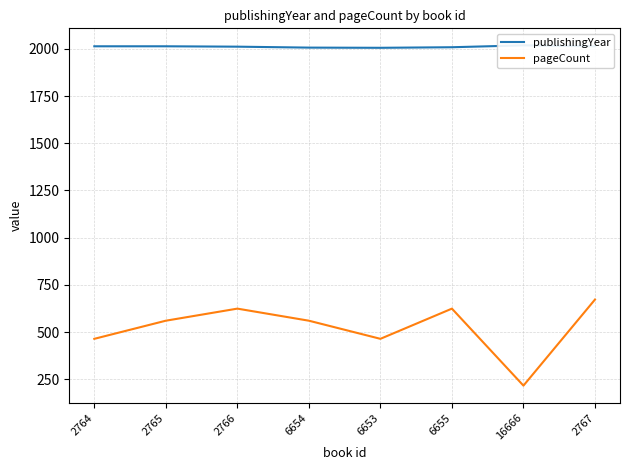

What are all the series names shown in the legend?

publishingYear, pageCount